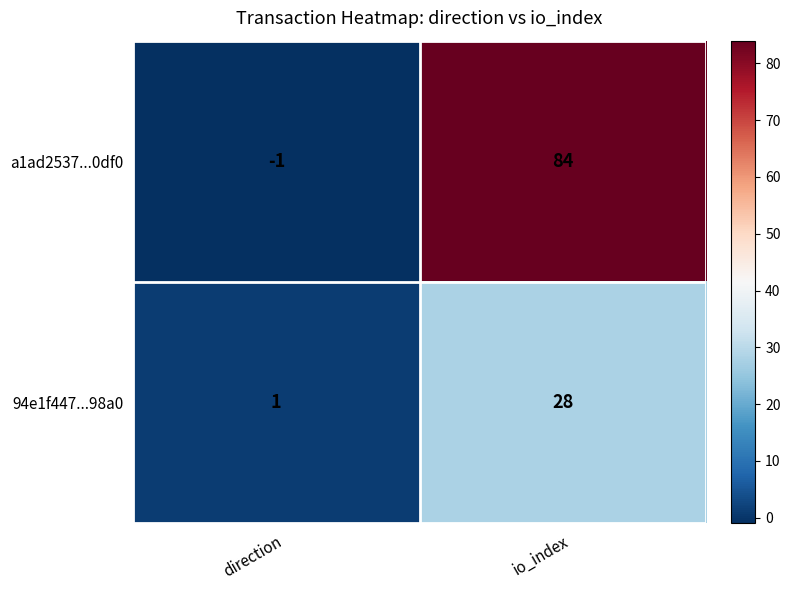

What is the spread (max minus min) of values at io_index?

56